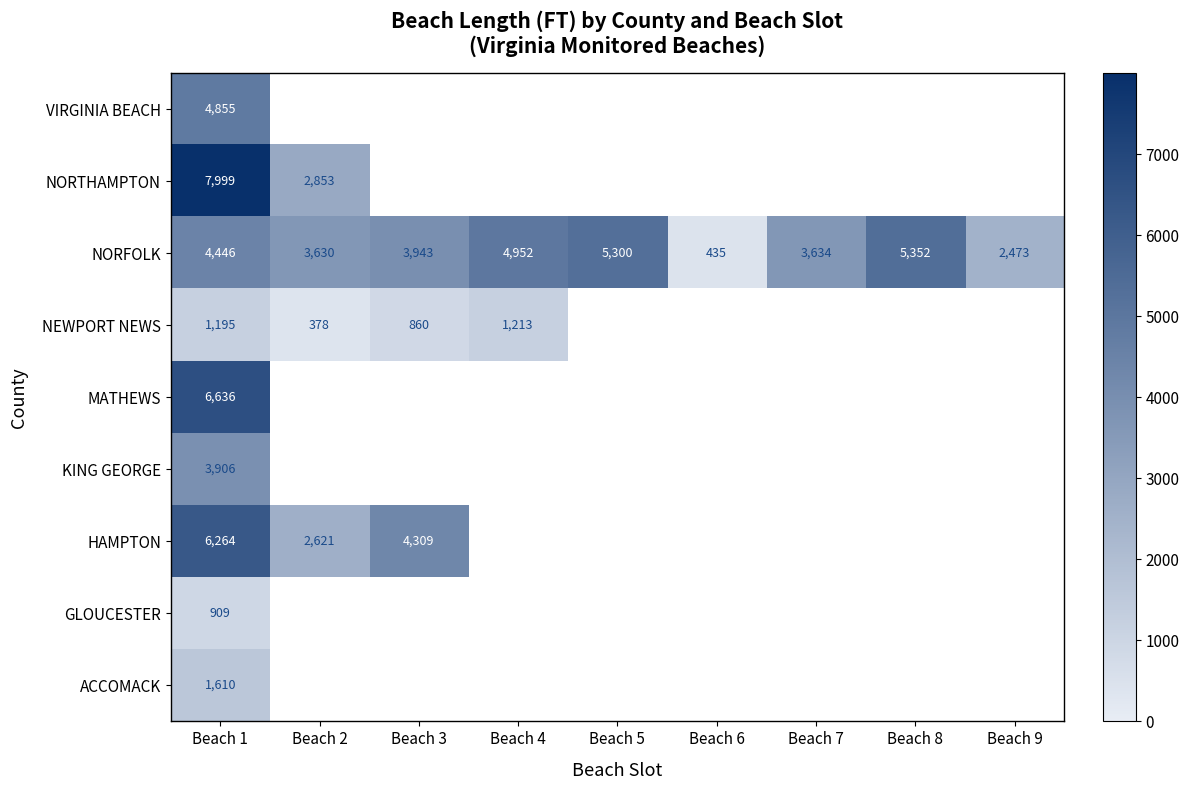

How many values in the NORFOLK series are below 3943?

4